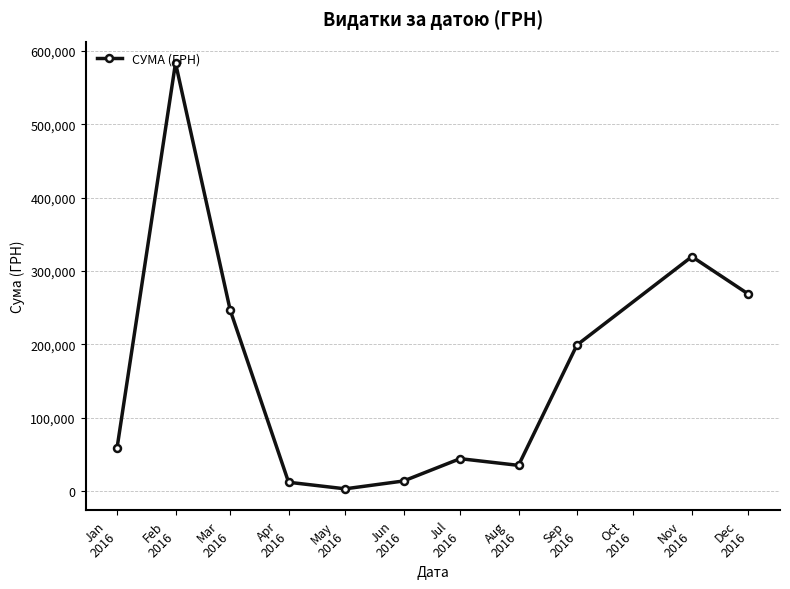

Approximately how many times larger is the value at Mar
2016 compared to Aug
2016?

7.0